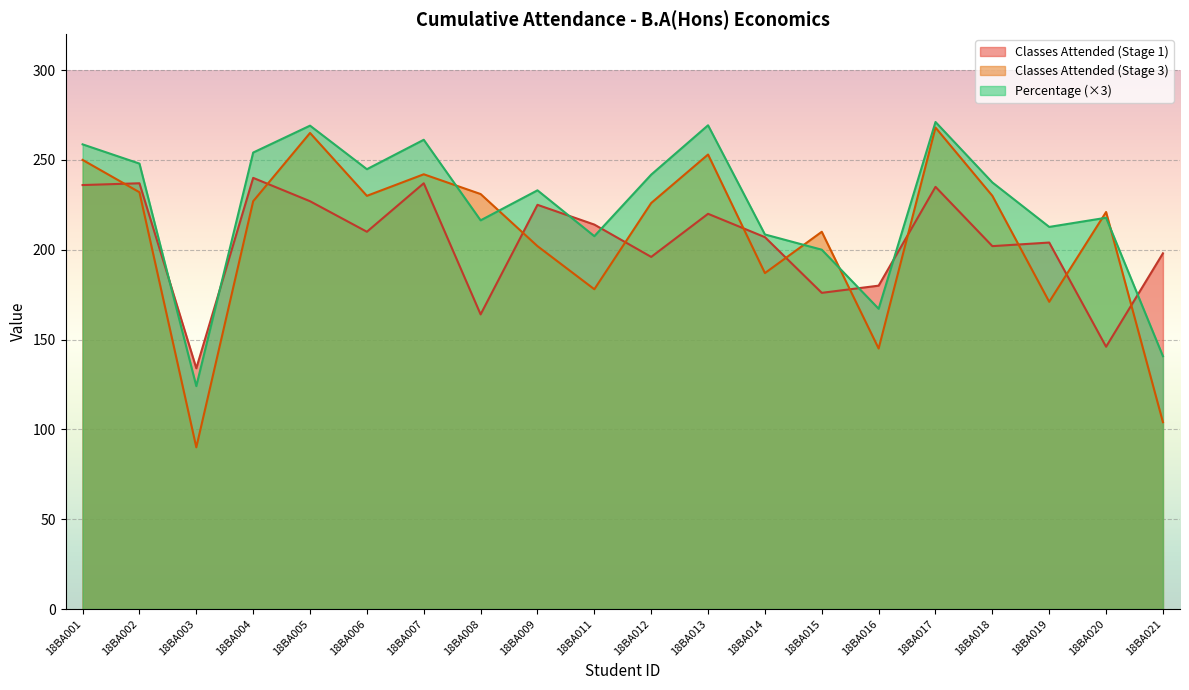

Where is the first local minimum for Classes Attended (Stage 3)?

18BA003